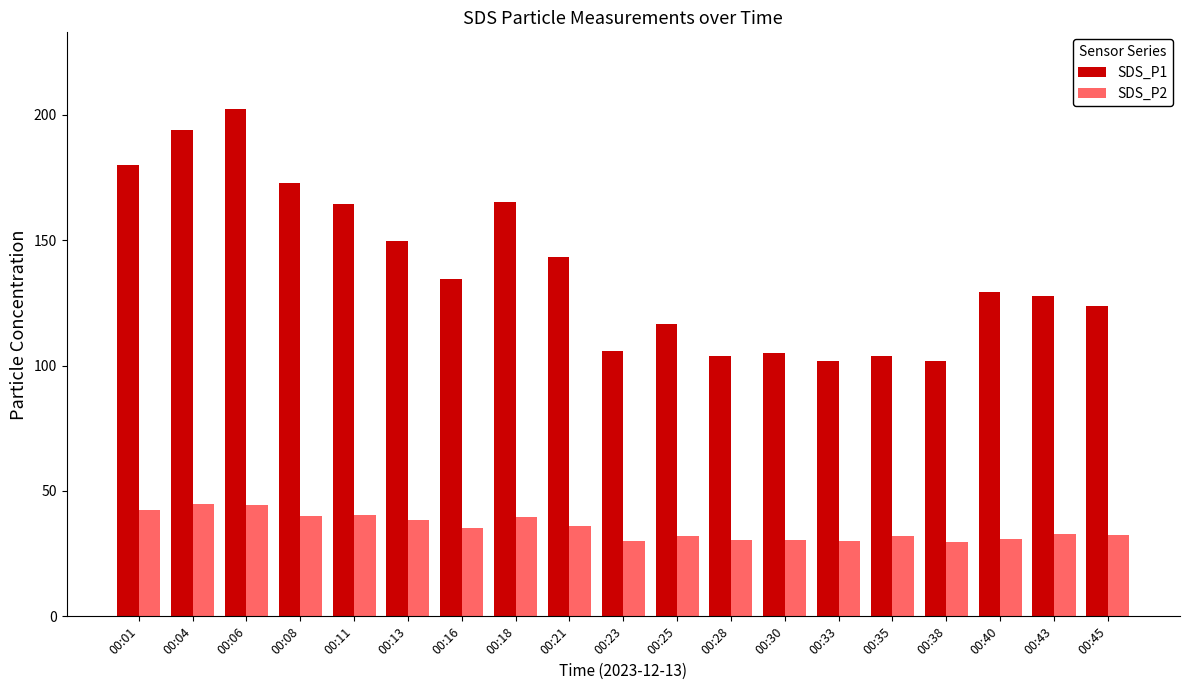

Rank the series by their average value, from highest to lowest.

SDS_P1, SDS_P2